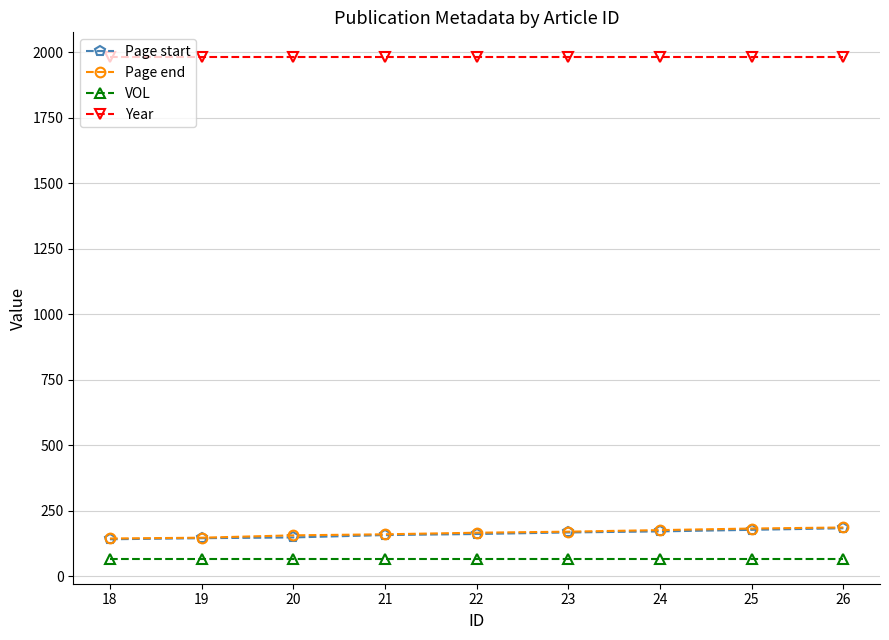

What is the greatest value displayed?

1980